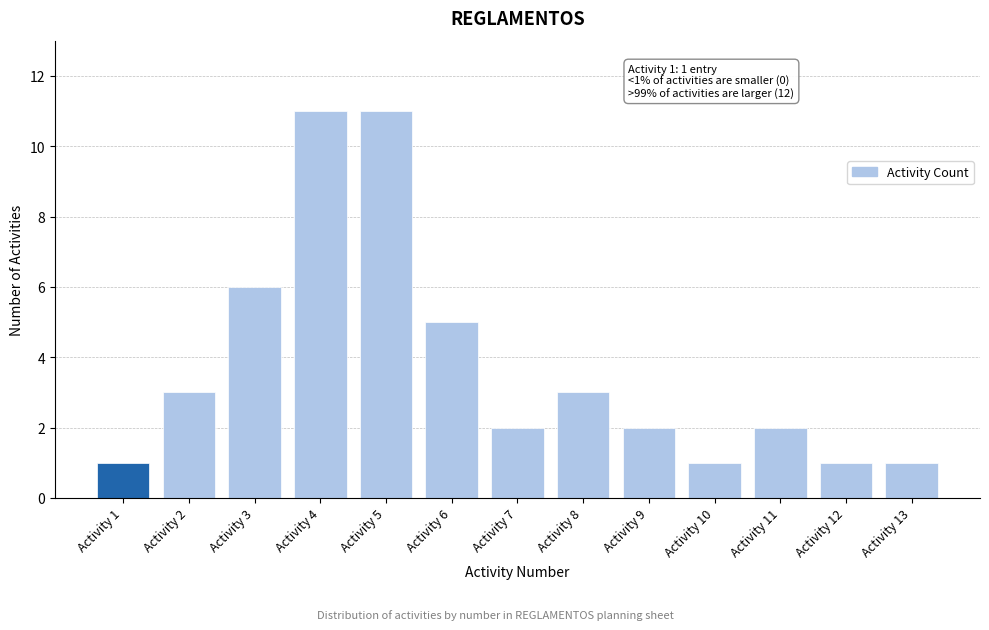

Reading left to right, extract all data points from this chart.

1	3	6	11	11	5	2	3	2	1	2	1	1